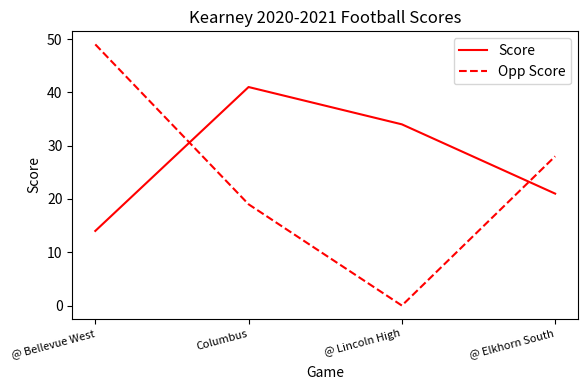

Is it true that Score equals 57 at Columbus?

False